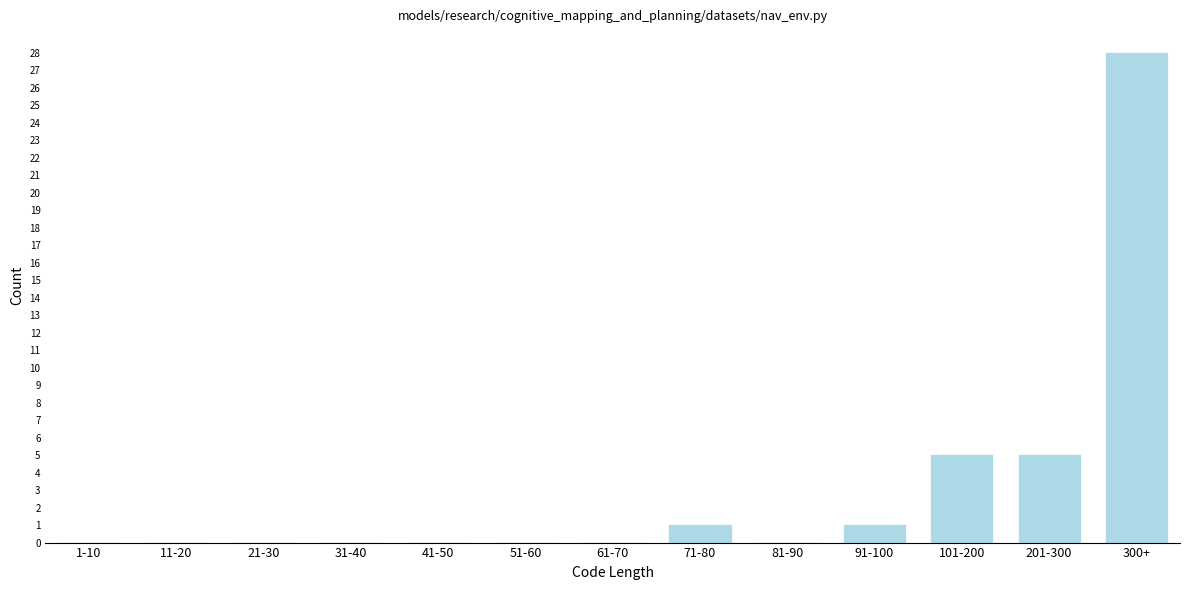

Reading left to right, list all the values displayed in this chart.

1-10=0	11-20=0	21-30=0	31-40=0	41-50=0	51-60=0	61-70=0	71-80=1	81-90=0	91-100=1	101-200=5	201-300=5	300+=28